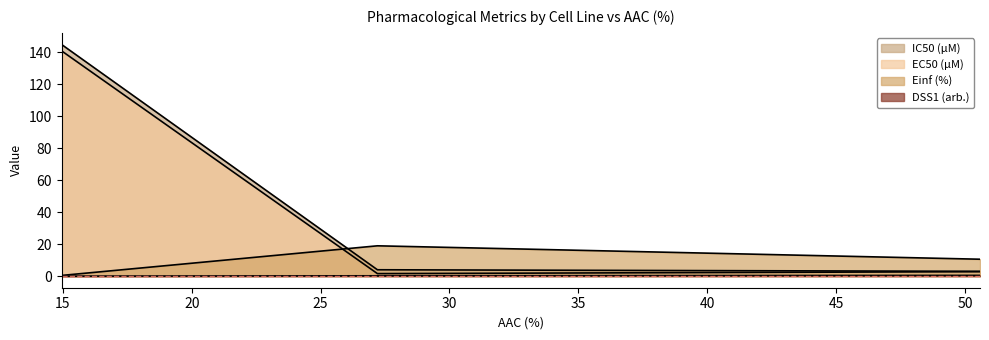

Does the chart display data point markers on the line(s)?

No